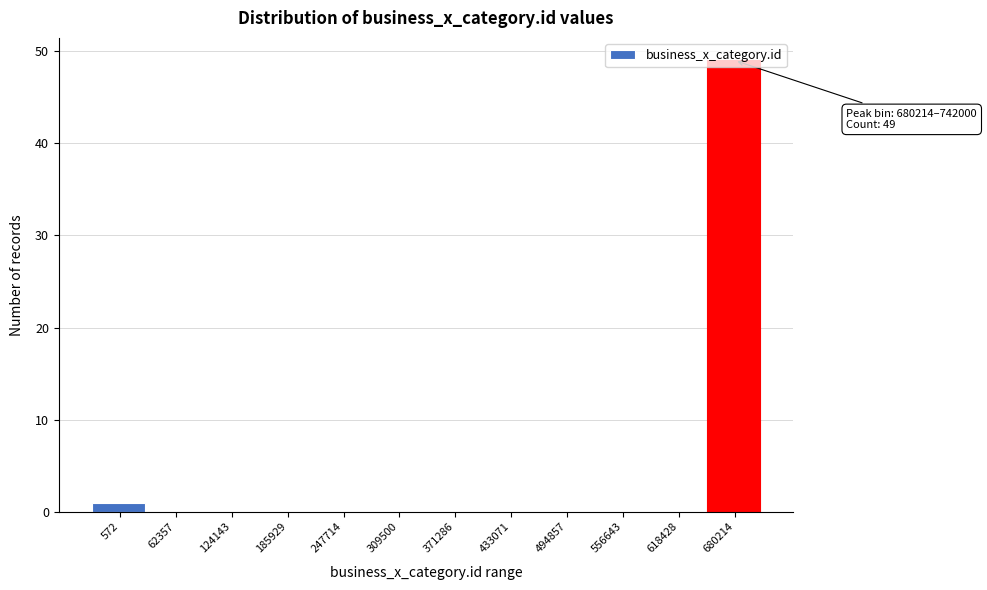

What is the sum of all values?

50